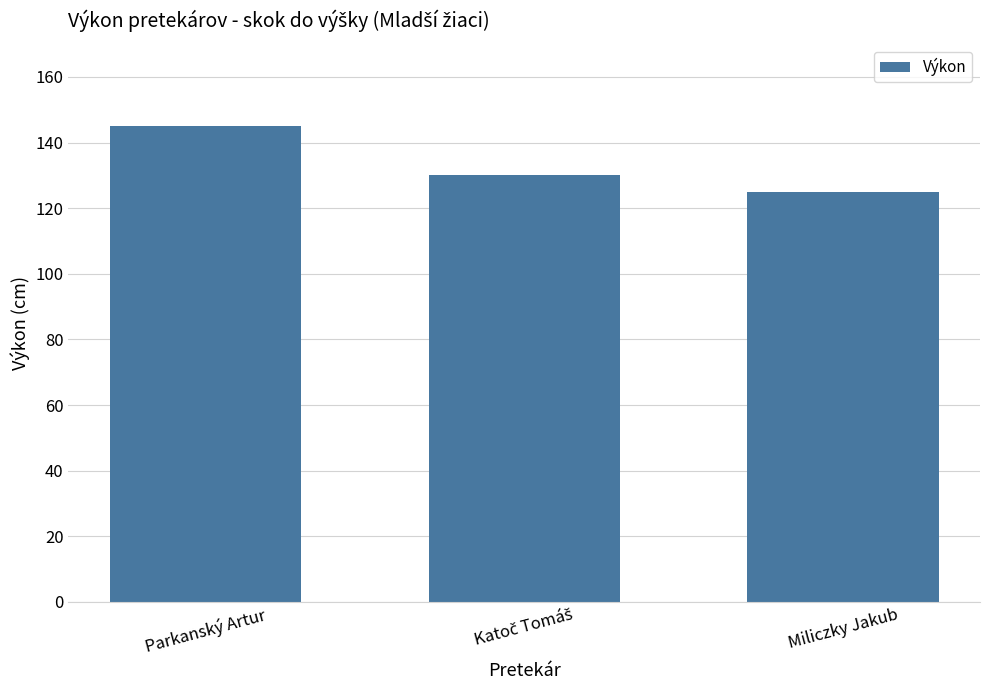

What is the approximate value at Miliczky Jakub?

125